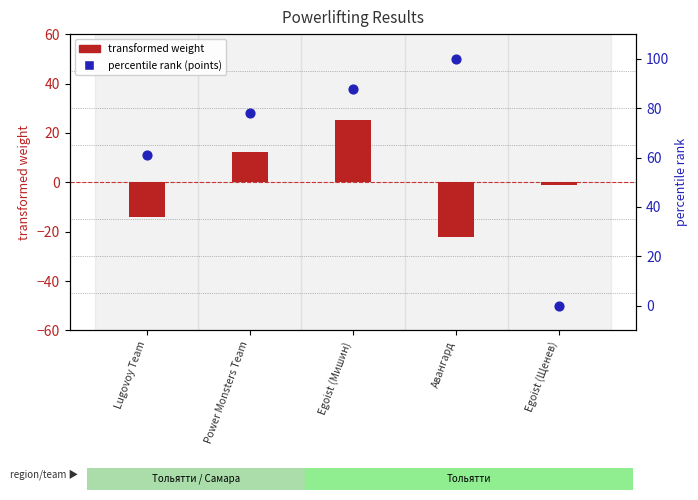

At how many categories does at least one series exceed 62?

3